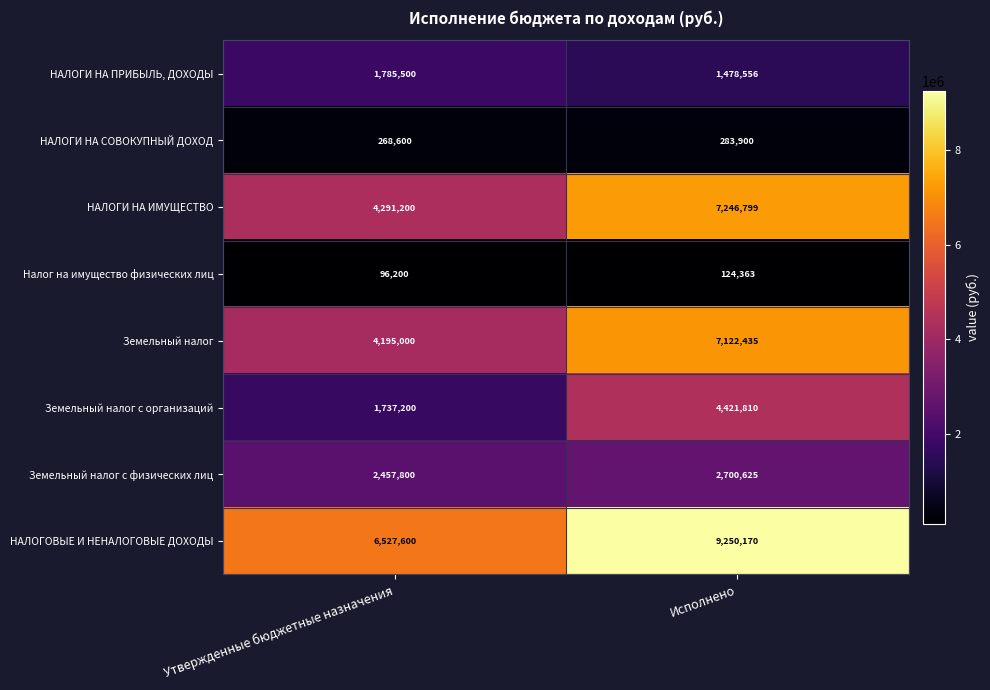

Where is НАЛОГОВЫЕ И НЕНАЛОГОВЫЕ ДОХОДЫ nearest to the value 7888885?

Утвержденные бюджетные назначения